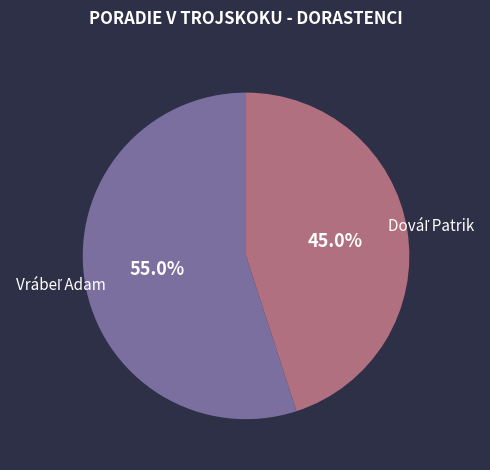

Is there any slice that represents more than half of the pie?

Yes